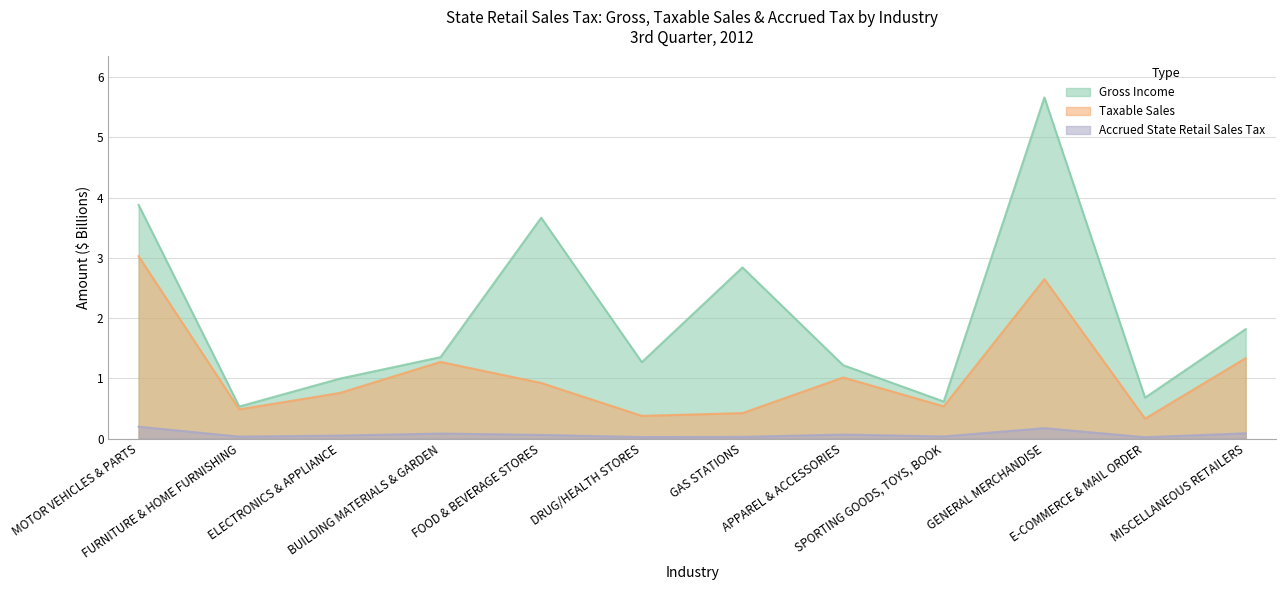

What is the total value across all series at APPAREL & ACCESSORIES?

2.3